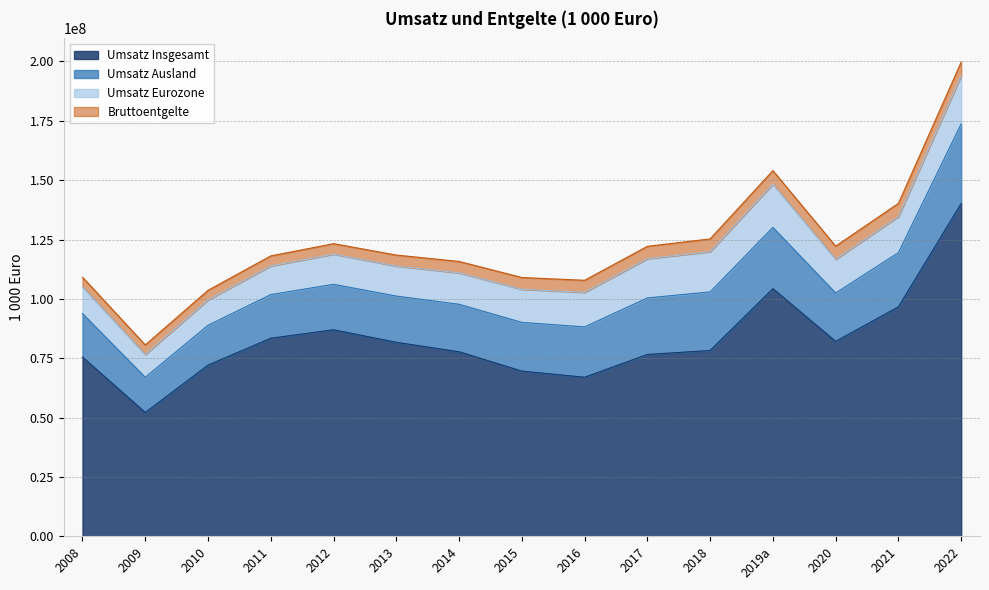

Reading left to right, extract all data points from this chart.

Umsatz Insgesamt: 75495161.0	52190559.7	72123231.7	83457678.9	87010855.0	81729233.3	77754607.6	69594521.6	67025080.0	76612712.5	78290369.6	104303043.4	82112791.9	96669389.3	140180361.1
Umsatz Ausland: 18325065.9	14793864.9	16777886.1	18365106.8	19137256.7	19460994.6	19981843.4	20522295.3	21193129.9	23803015.9	24664876.9	25796826.3	20379841.9	22809153.2	33510456.1
Umsatz Eurozone: 11264641.9	9607576.2	10686415.5	12063454.2	12719182.0	12656309.9	13237277.1	13934824.5	14547169.8	16516980.5	16932800.9	18233607.2	14198557.2	15210558.2	20212866.0
Bruttoentgelte: 4060874.4	4032758.6	4038158.0	4218951.3	4390440.2	4615487.2	4802037.5	4960822.0	5072079.1	5210275.7	5378001.4	5676926.8	5527490.5	5533923.3	5795835.8